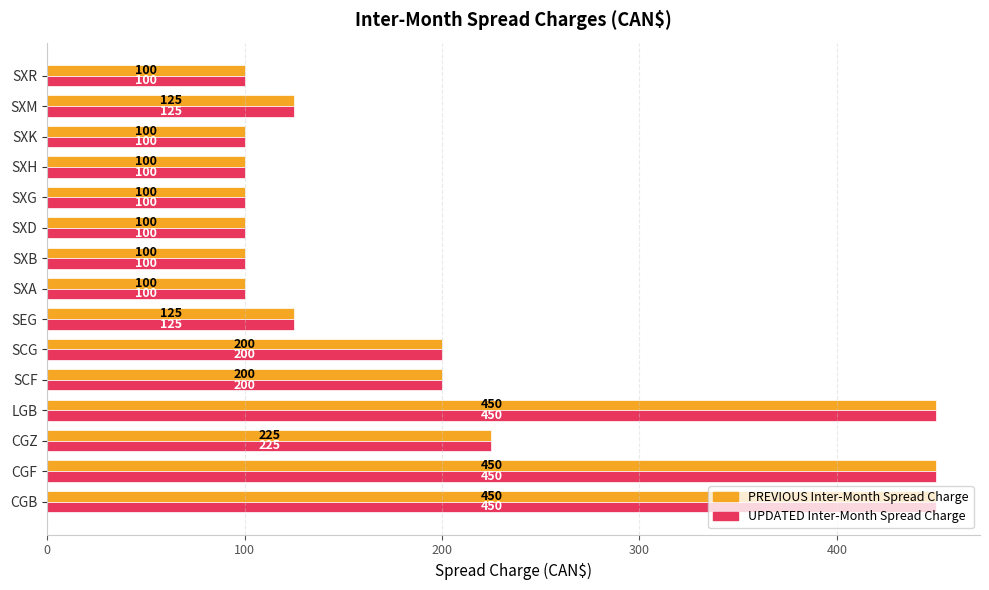

Where is UPDATED Inter-Month Spread Charge nearest to the value 275?

CGZ